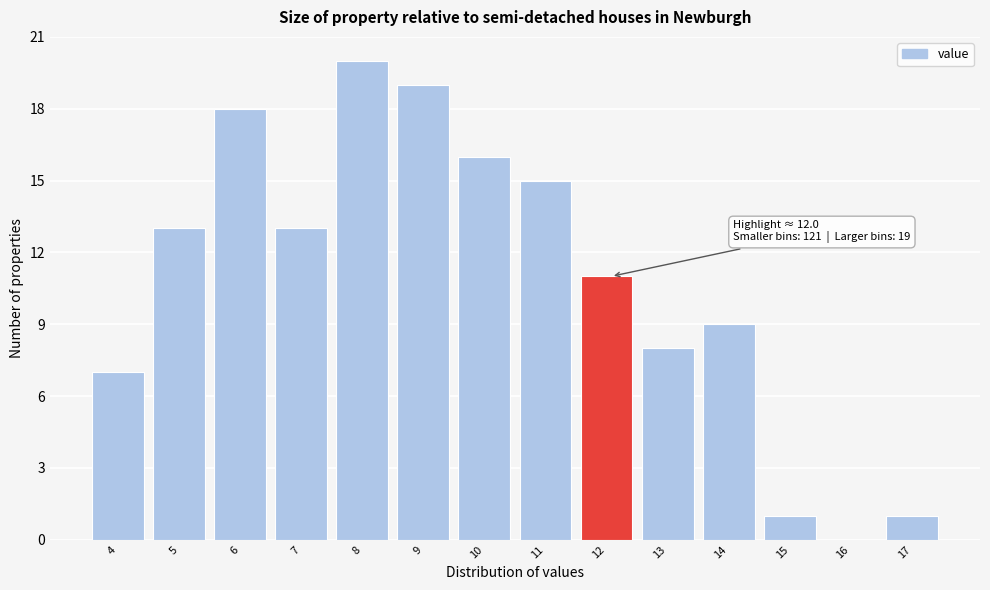

Reading left to right, extract all data points from this chart.

4=7	5=13	6=18	7=13	8=20	9=19	10=16	11=15	12=11	13=8	14=9	15=1	16=0	17=1